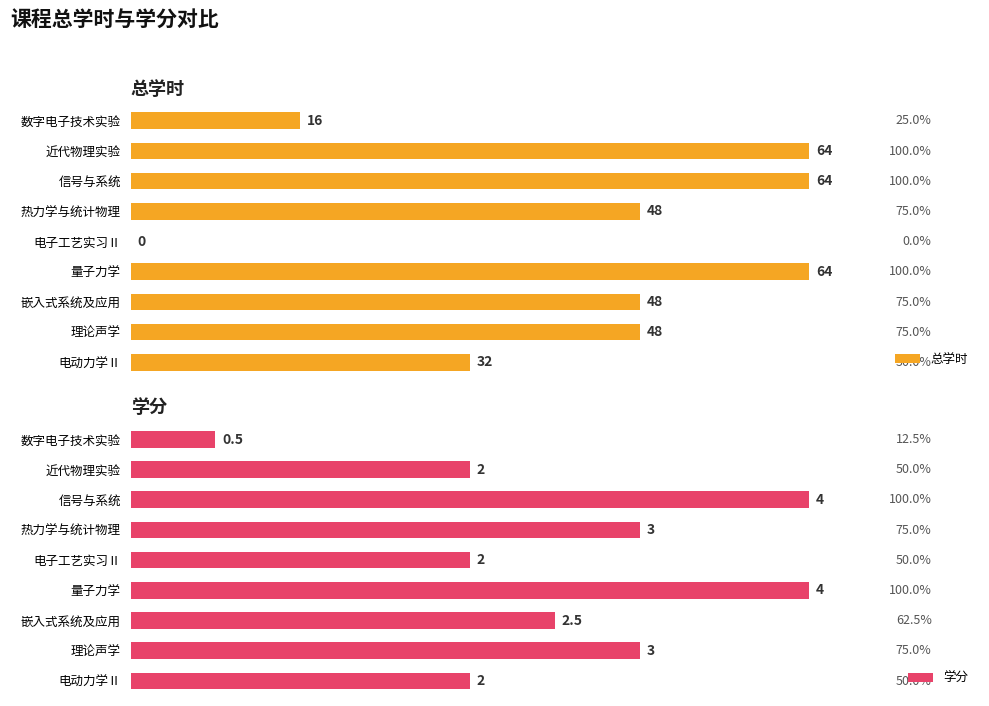

What is the value of the 总学时 bar at the 7th from the left?

48.0